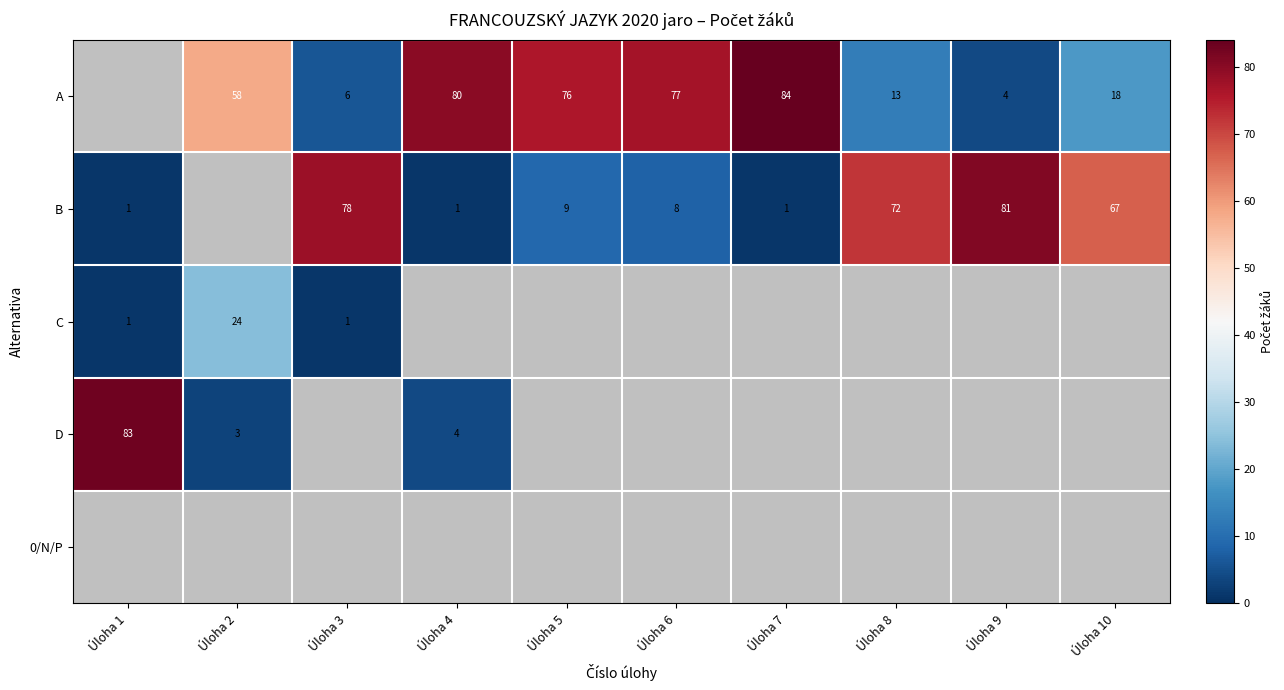

What is the total value across all series at Úloha 7?

85